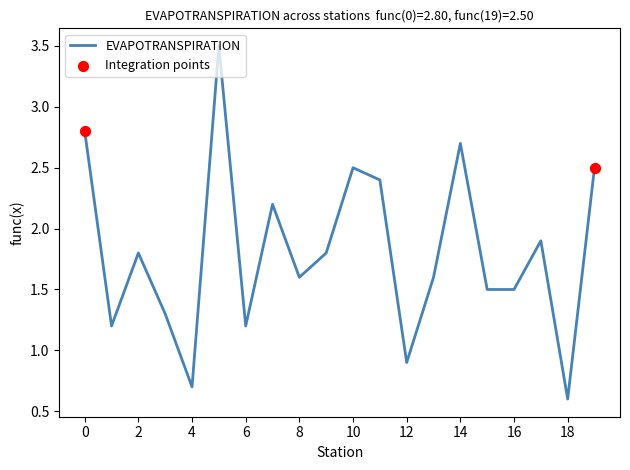

What is the maximum value shown in the chart?

3.5